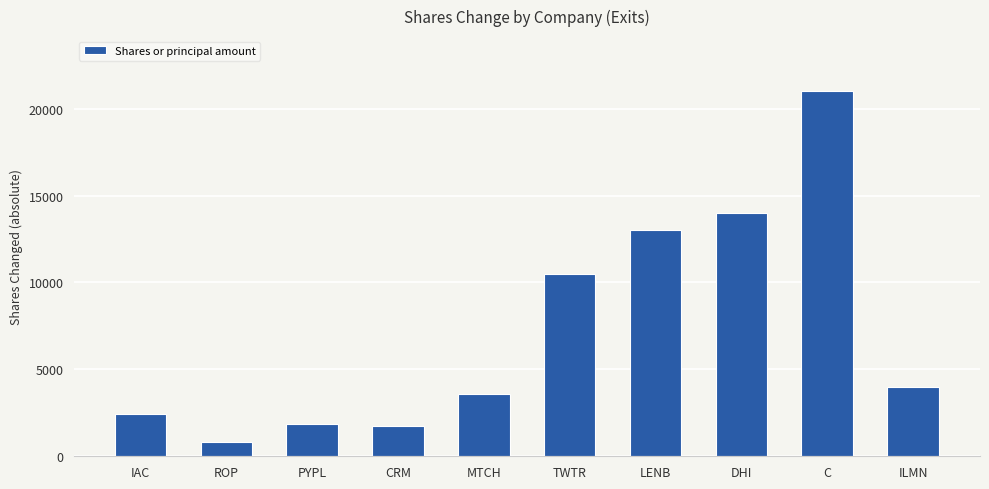

Are the bars horizontal?

No